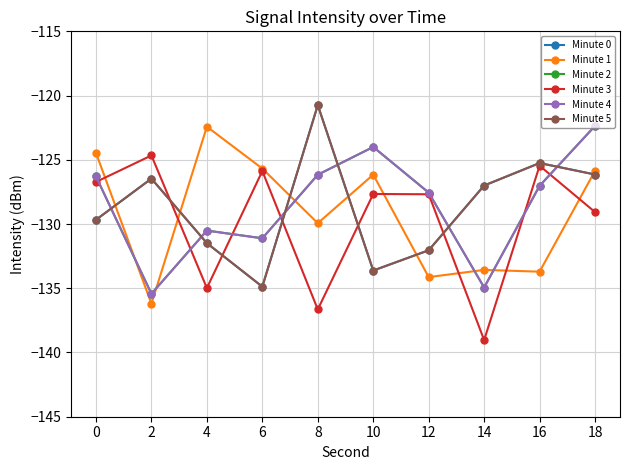

Rank the series by their maximum value, from highest to lowest.

Minute 0, Minute 5, Minute 2, Minute 4, Minute 1, Minute 3